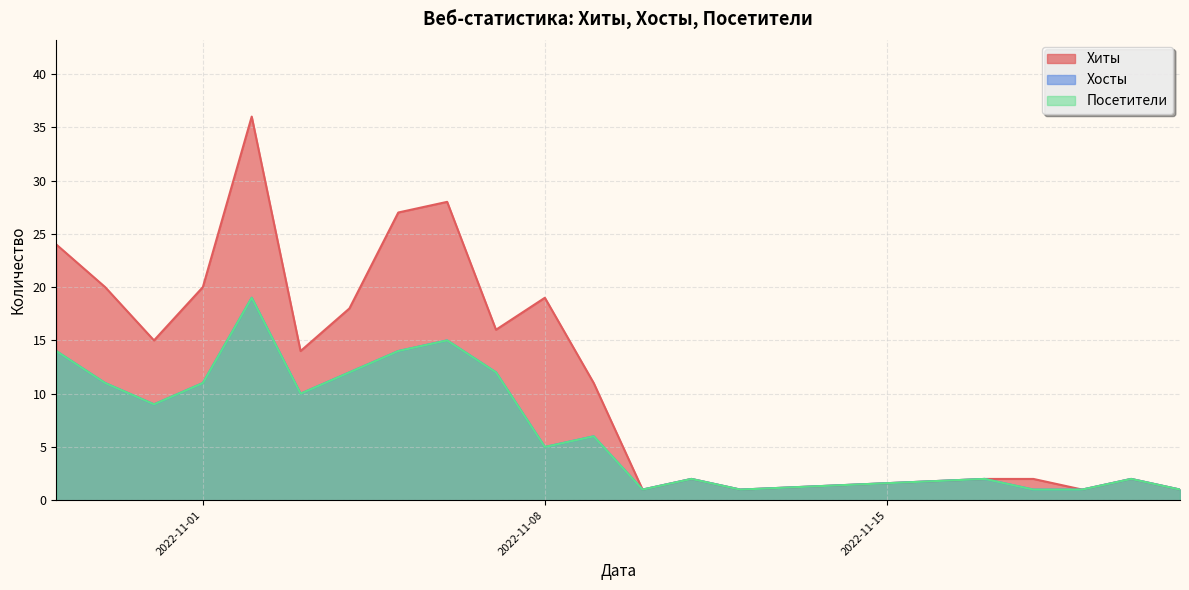

Reading left to right, extract all data points from this chart.

Хиты: 24	20	15	20	36	14	18	27	28	16	19	11	1	2	1	2	2	1	2	1
Хосты: 14	11	9	11	19	10	12	14	15	12	5	6	1	2	1	2	1	1	2	1
Посетители: 14	11	9	11	19	10	12	14	15	12	5	6	1	2	1	2	1	1	2	1